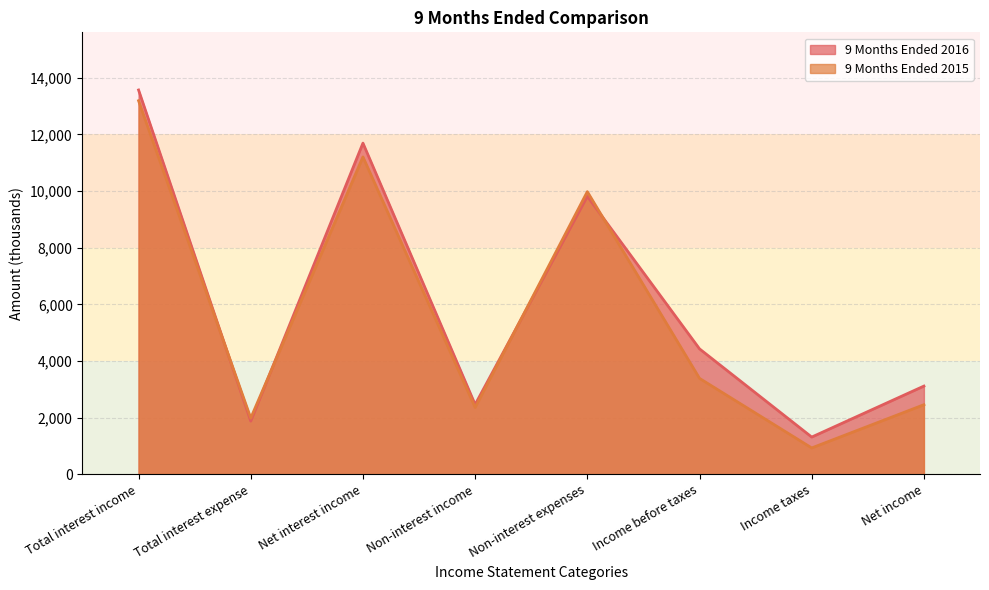

Reading right to left, list all the values displayed in this chart.

9 Months Ended 2016: Net income=3114	Income taxes=1314	Income before taxes=4428	Non-interest expenses=9812	Non-interest income=2462	Net interest income=11693	Total interest expense=1876	Total interest income=13569
9 Months Ended 2015: Net income=2456	Income taxes=930	Income before taxes=3386	Non-interest expenses=9979	Non-interest income=2359	Net interest income=11206	Total interest expense=1984	Total interest income=13190